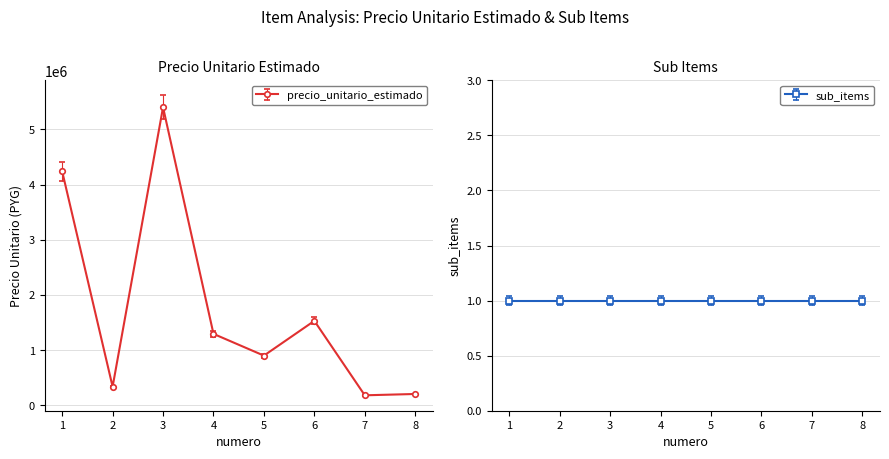

What is the change in value from 1 to 4?

-2944000